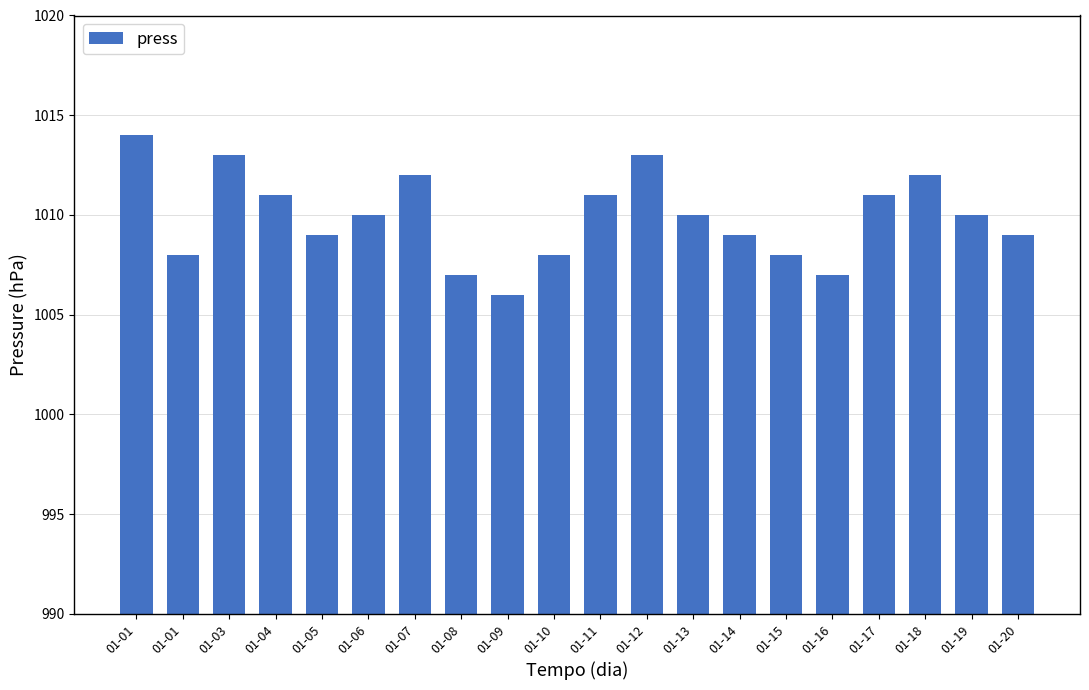

Reading left to right, list all the values displayed in this chart.

01-01=1014	01-01=1008	01-03=1013	01-04=1011	01-05=1009	01-06=1010	01-07=1012	01-08=1007	01-09=1006	01-10=1008	01-11=1011	01-12=1013	01-13=1010	01-14=1009	01-15=1008	01-16=1007	01-17=1011	01-18=1012	01-19=1010	01-20=1009